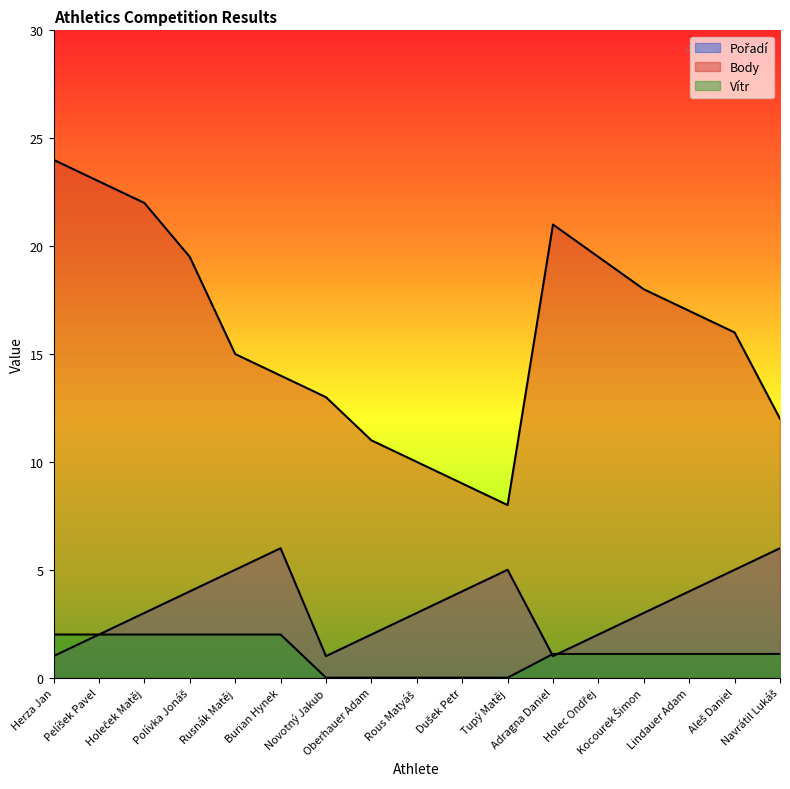

What is the maximum value shown in the chart?

24.0